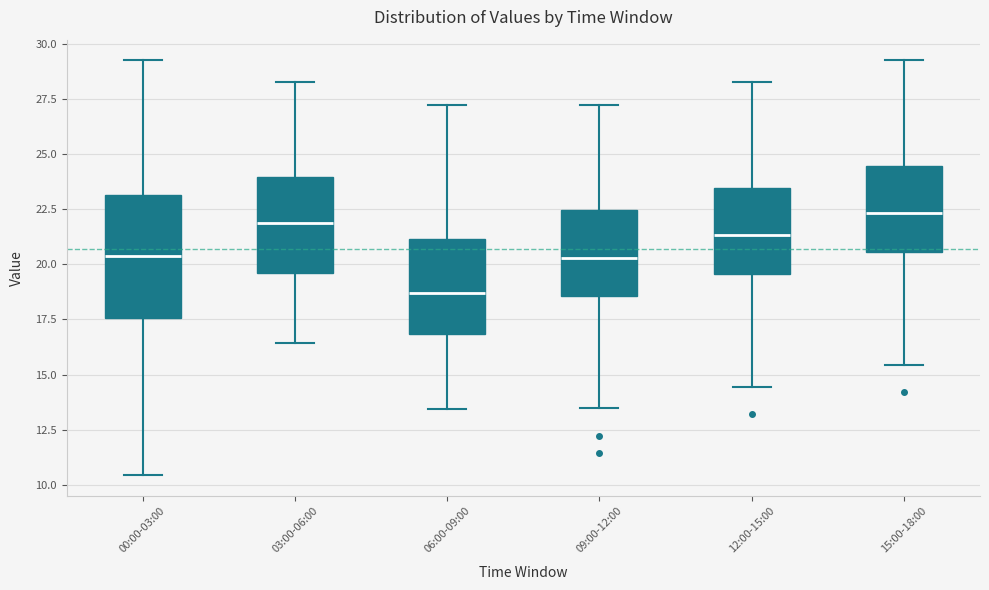

Reading left to right, transcribe this box plot: for each box, give where its median line is, the range the box spans, and where its two whiskers end, as read against the y-axis. The values are not printed on the chart, so give them approximately, as read against the axis.

00:00-03:00: median 20.5, box 17.5 to 23.0, whiskers 10.5 to 29.5
03:00-06:00: median 22.0, box 19.5 to 24.0, whiskers 16.5 to 28.5
06:00-09:00: median 18.5, box 17.0 to 21.0, whiskers 13.5 to 27.5
09:00-12:00: median 20.5, box 18.5 to 22.5, whiskers 13.5 to 27.5
12:00-15:00: median 21.5, box 19.5 to 23.5, whiskers 14.5 to 28.5
15:00-18:00: median 22.5, box 20.5 to 24.5, whiskers 15.5 to 29.5